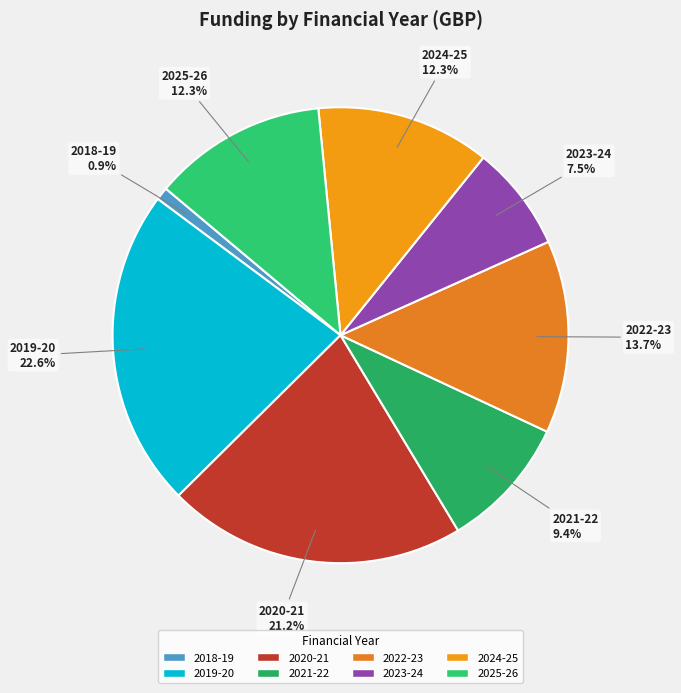

How many slices are in this pie chart?

8